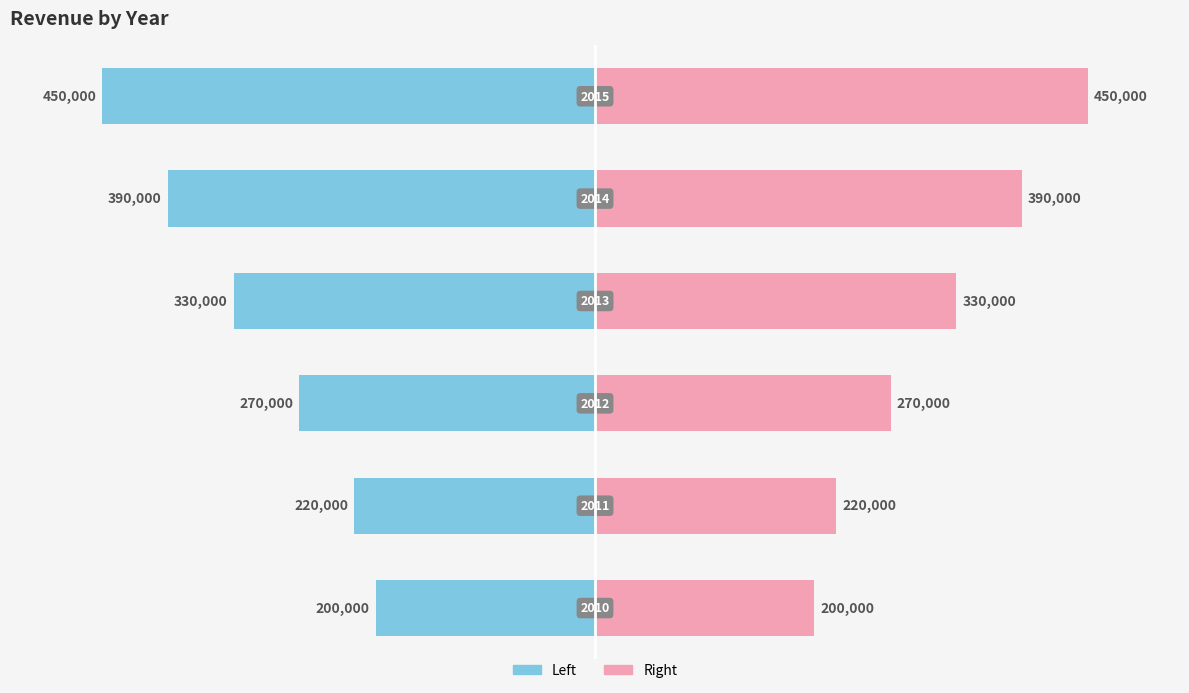

Rank the series by their average value, from lowest to highest.

Revenue (Left), Revenue (Right)